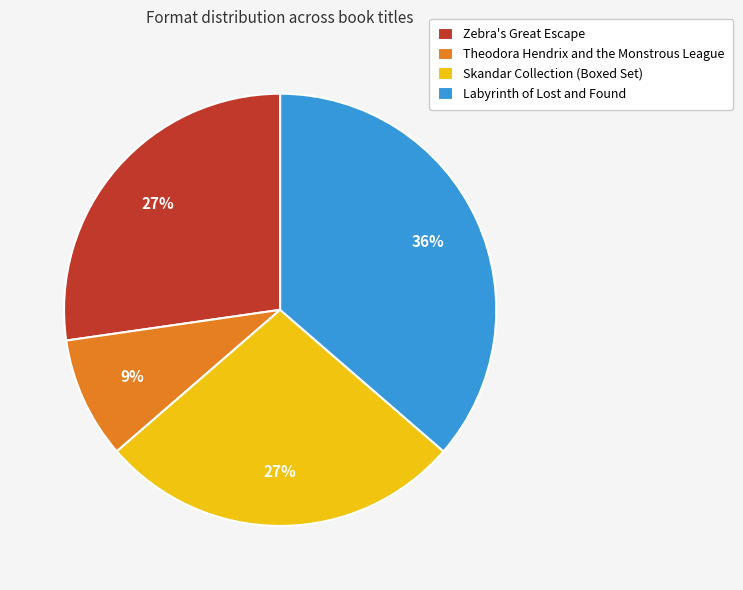

How many slices are in this pie chart?

4